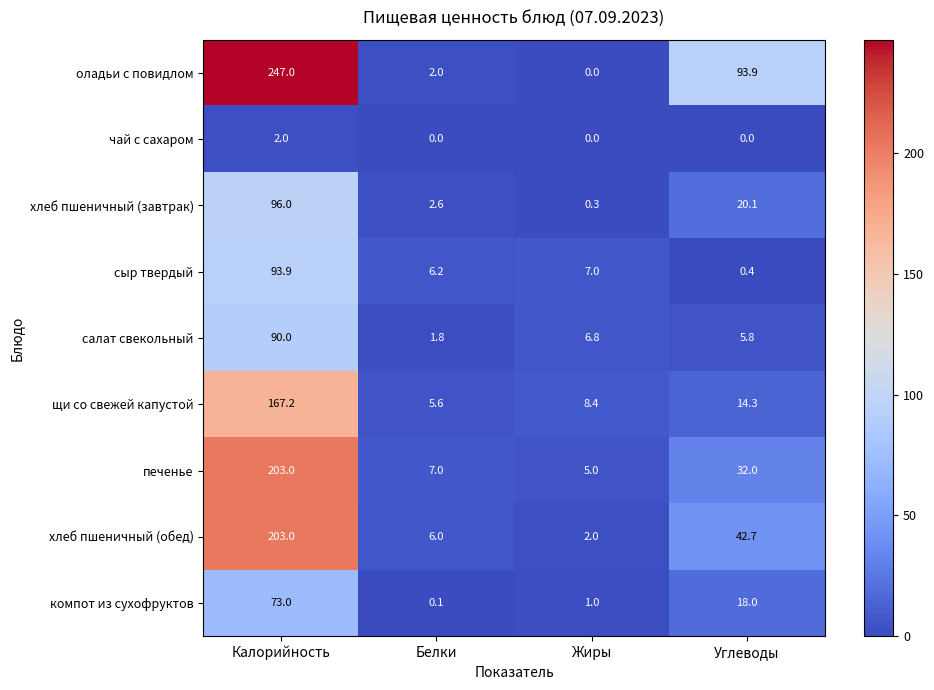

What is the highest value of the щи со свежей капустой series?

167.2